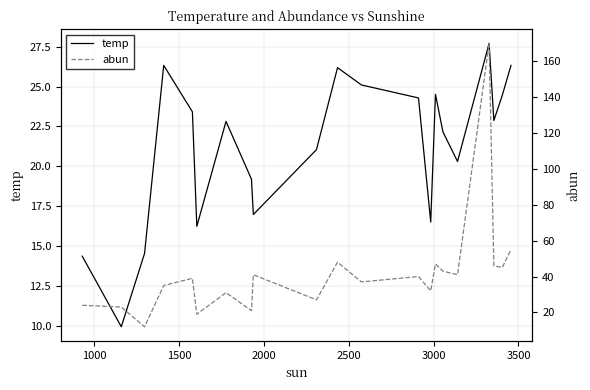

What is the greatest value displayed?

170.0